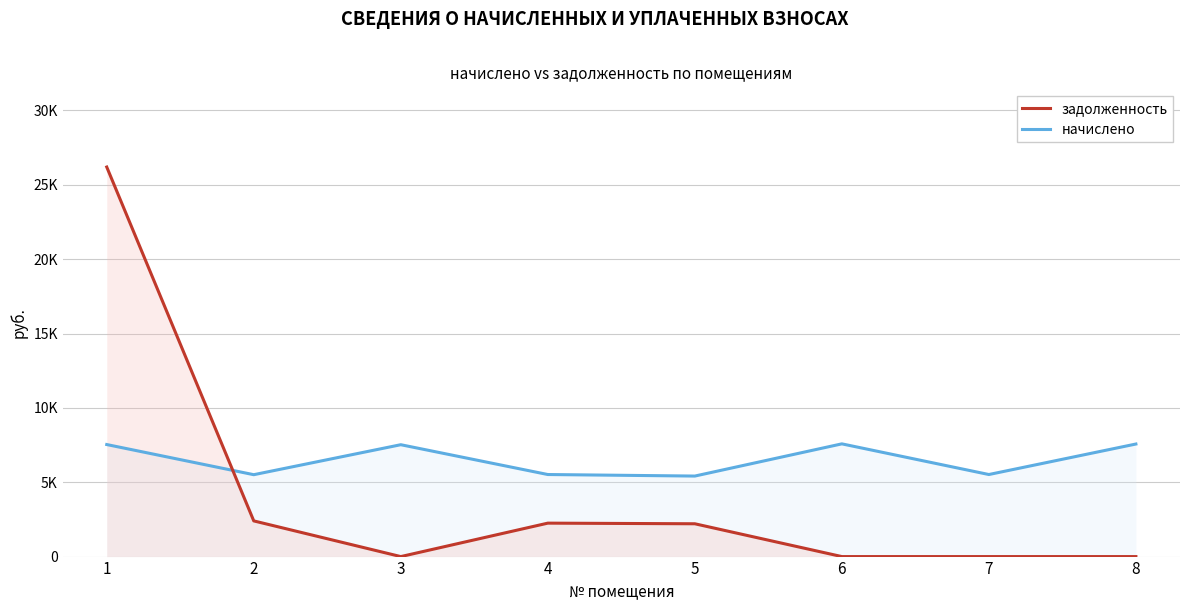

Reading right to left, extract all data points from this chart.

начислено: 8=7568.6	7=5518.1	6=7580.2	5=5414.4	4=5518.1	3=7522.6	2=5506.6	1=7534.0
задолженность: 8=0.0	7=0.0	6=0.0	5=2206.5	4=2248.7	3=0.0	2=2399.6	1=26195.2